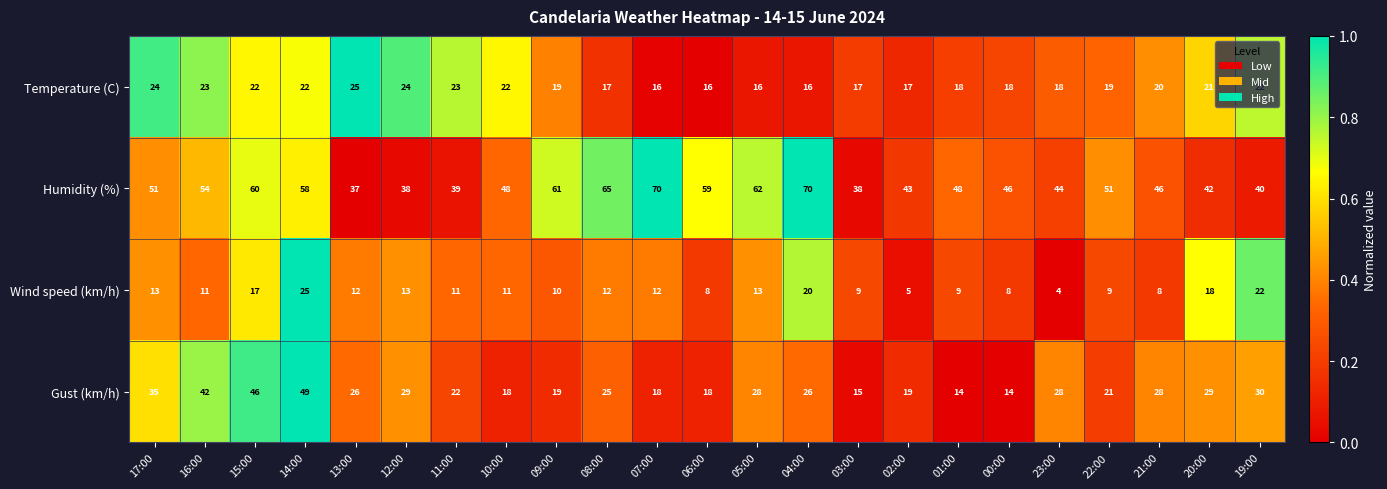

At which label does Temperature (C) first exceed 19?

17:00